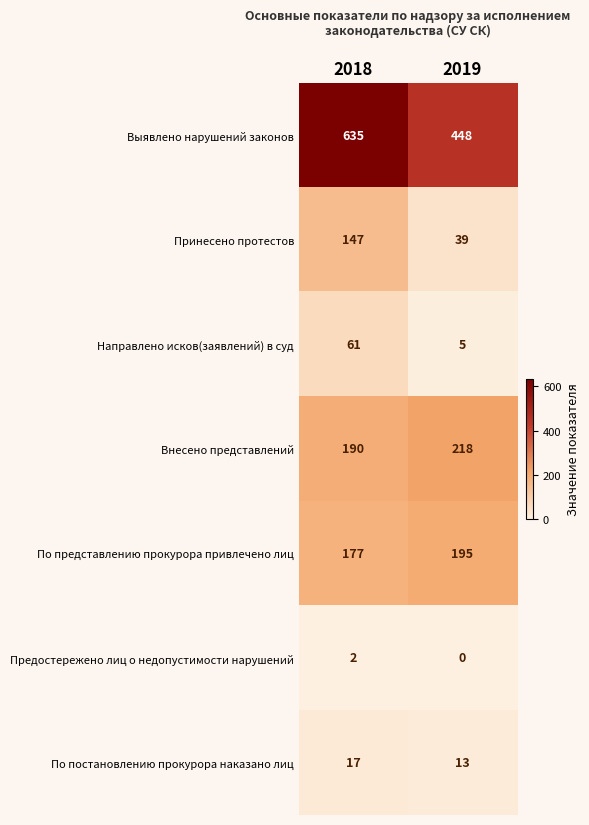

Which category has the lowest value in the Выявлено нарушений законов series?

2019